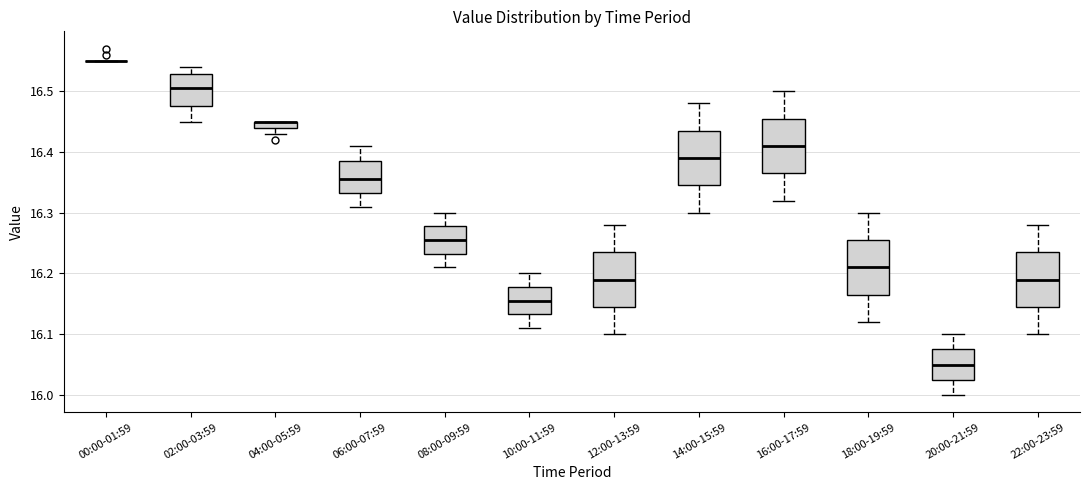

Where is the lower edge of the box for 16:00-17:59 on the y-axis? The values are not printed on the chart, so give them approximately, as read against the axis.

16.37